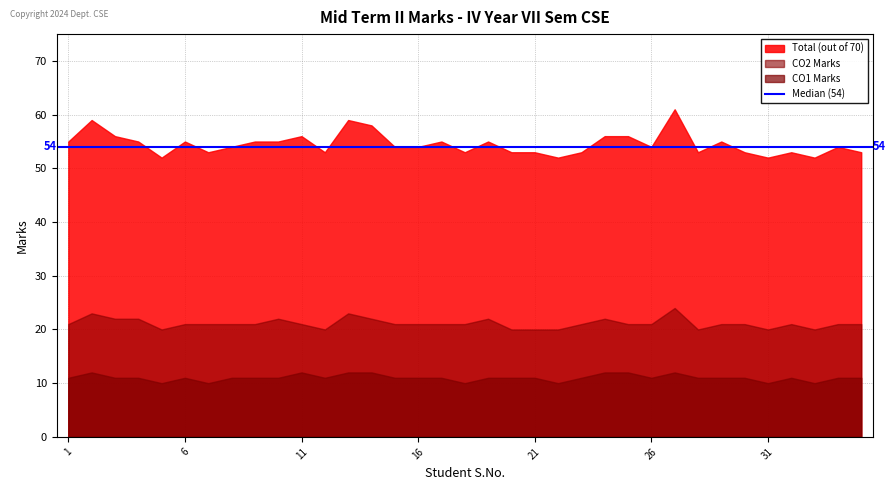

At which category is the sum across all series the highest?

27